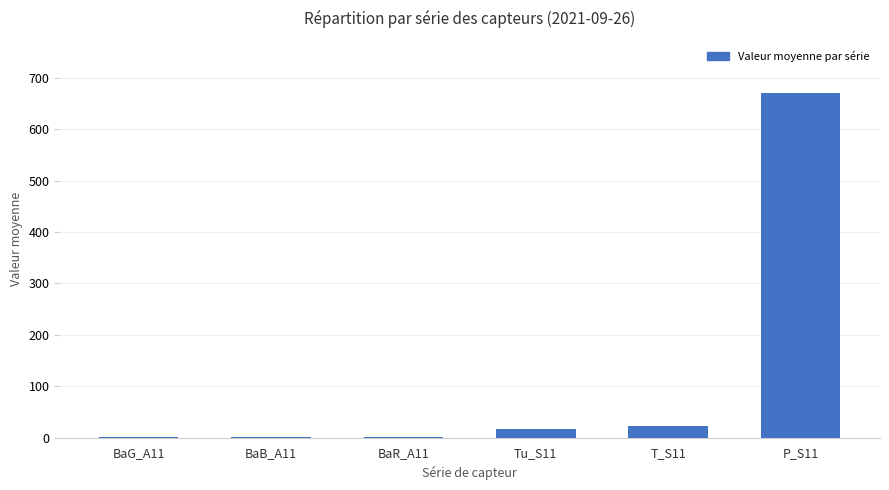

Count the number of data series in this chart.

1